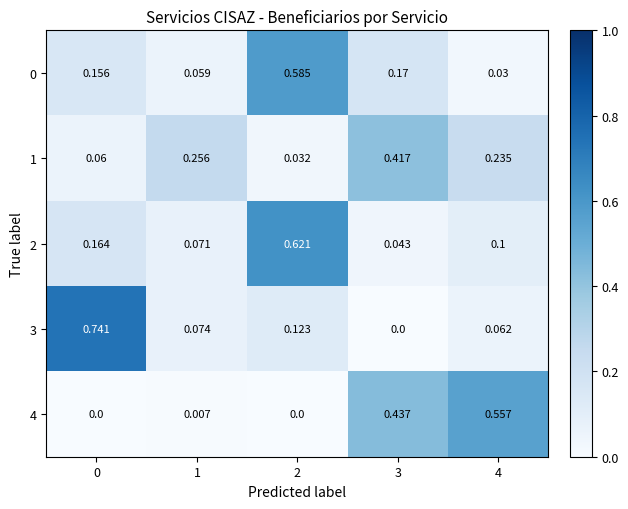

What is the total value across all series at 3?

1.1